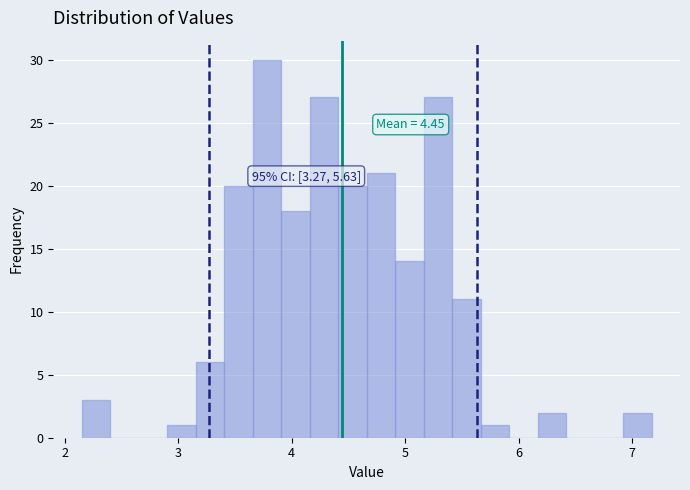

Read against the x-axis, roughly where is the centre of the tallest bar?

3.8